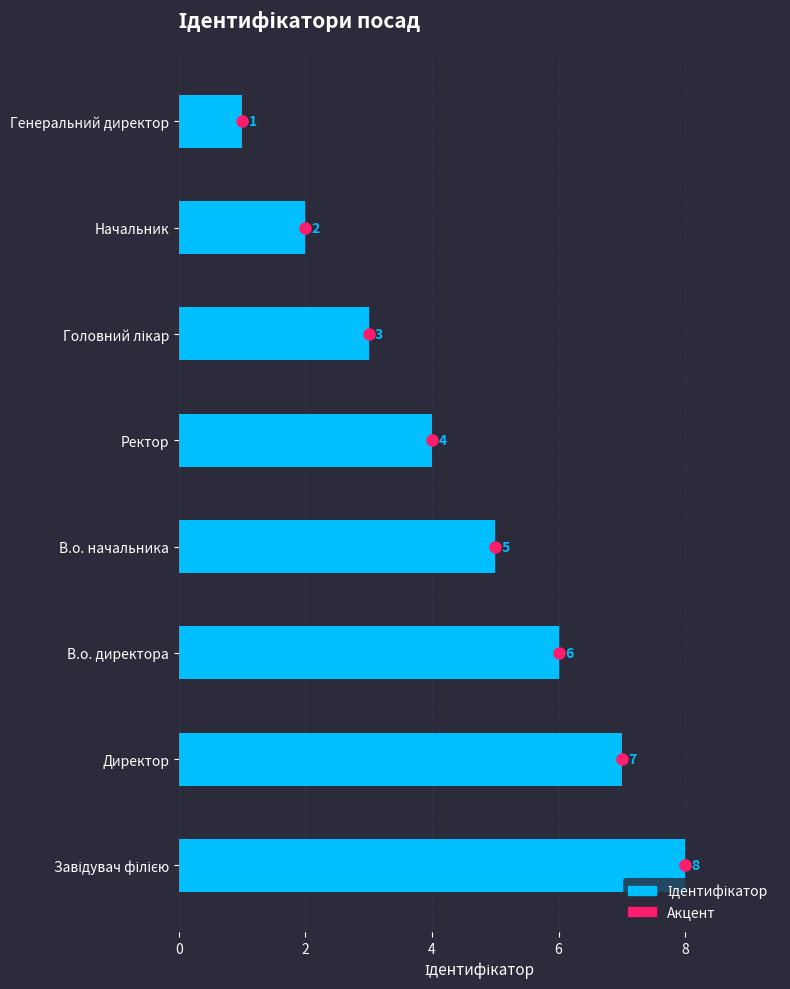

At which label is the value closest to 4?

Ректор